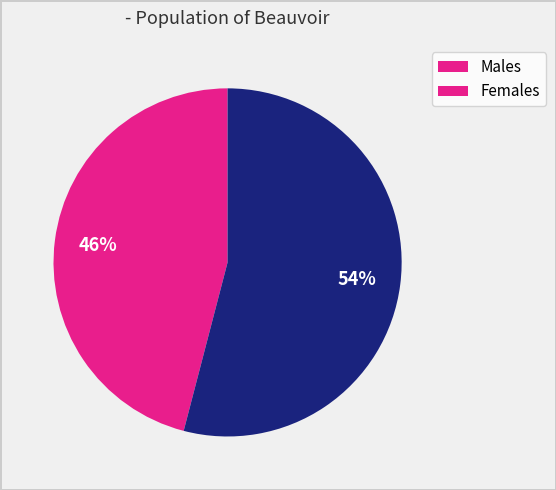

To the nearest percent, what is the difference between the largest and smallest slice percentages?

8%